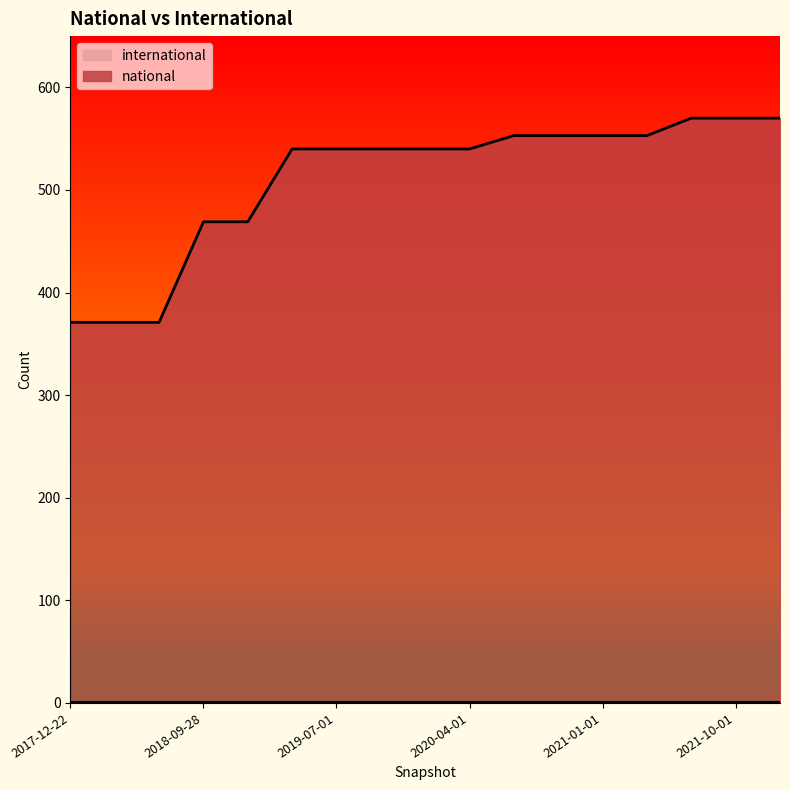

Count the number of categories in the chart.

17